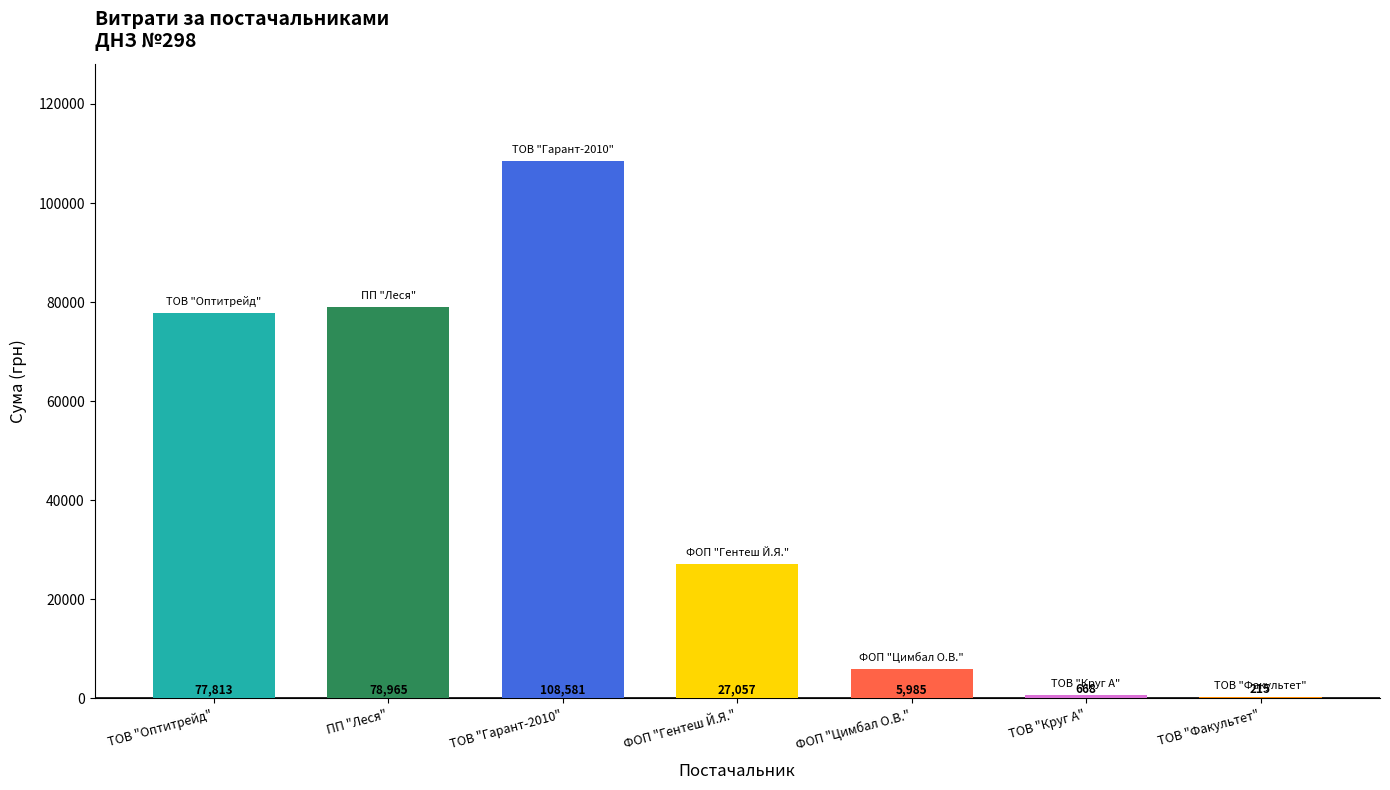

Where does the data first go above 27057?

ТОВ "Оптитрейд"